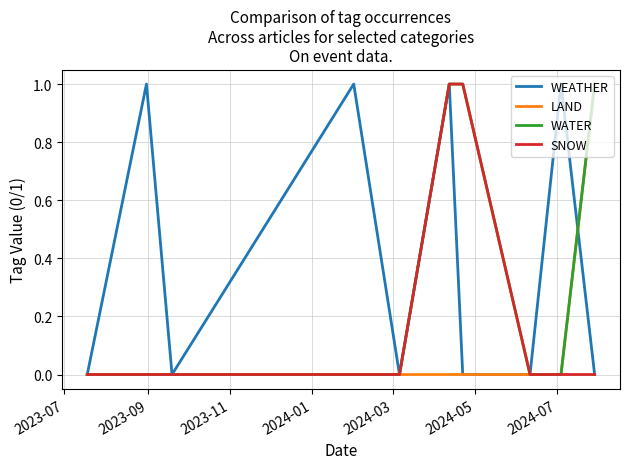

Count the number of data series in this chart.

4